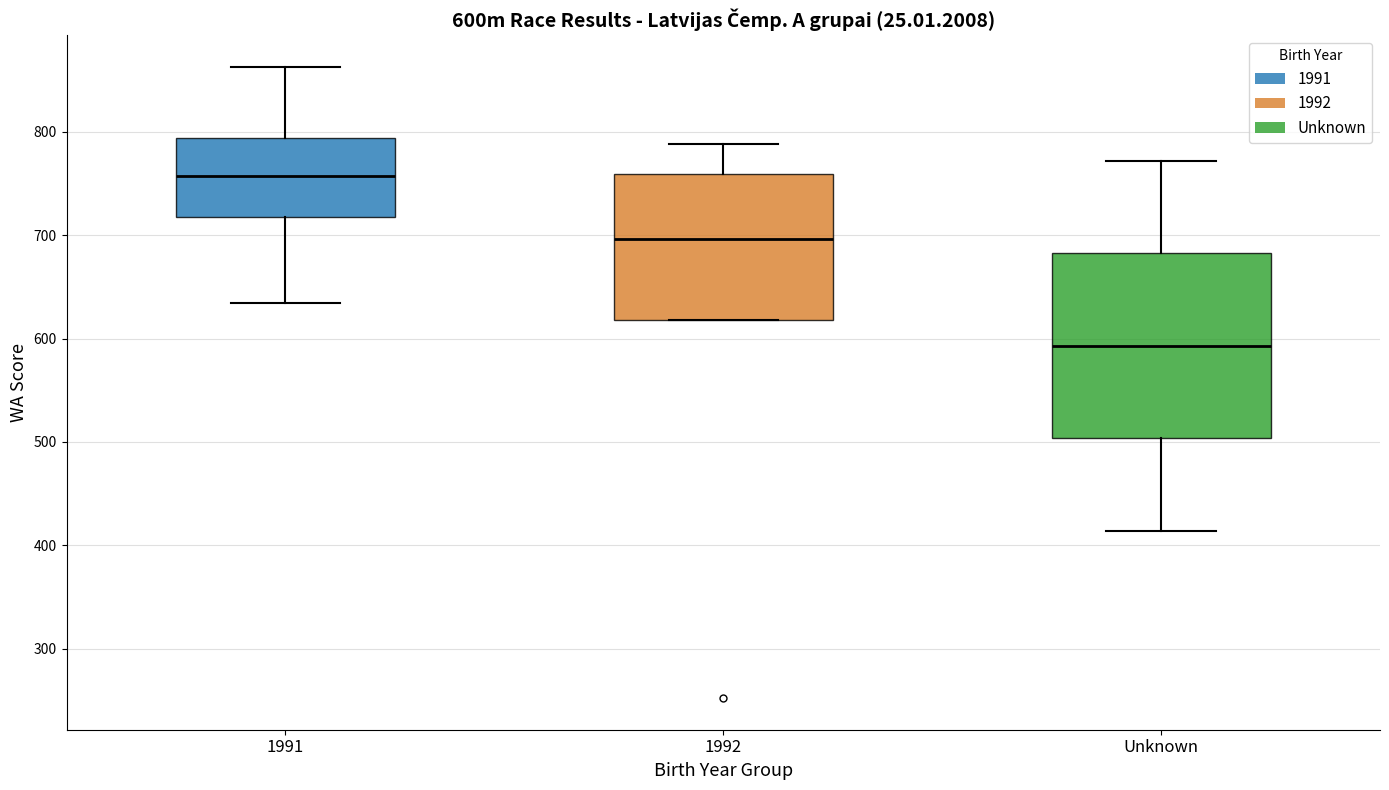

Reading left to right, read every box against the y-axis: the position of its median line, the range the box covers, and the ends of its whiskers. The values are not printed on the chart, so give them approximately, as read against the axis.

1991: median 760, box 720 to 790, whiskers 630 to 860
1992: median 700, box 620 to 760, whiskers 620 to 790
Unknown: median 590, box 500 to 680, whiskers 410 to 770